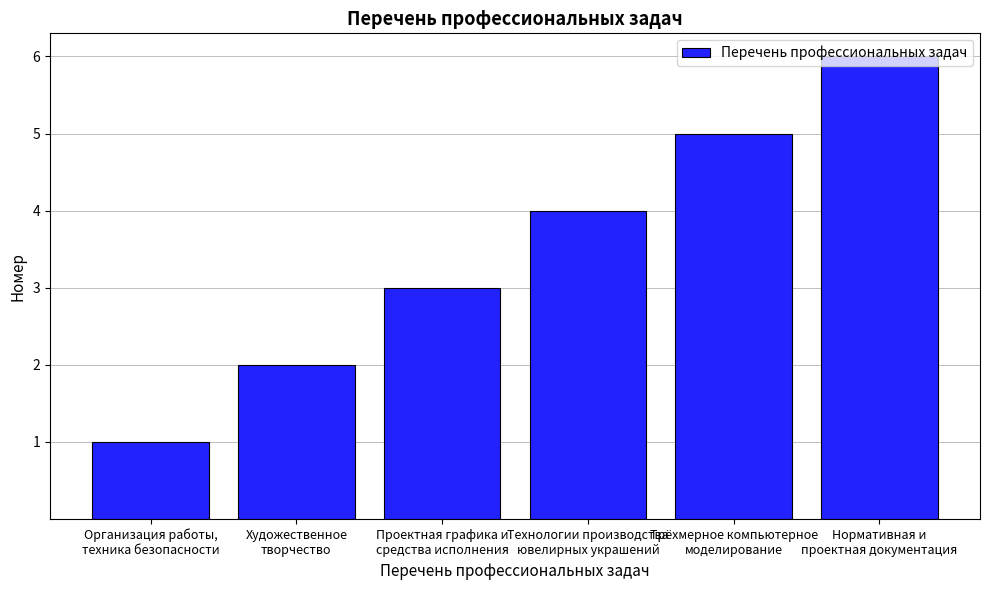

The chart shows a value of 1 at Художественное
творчество. True or false?

False